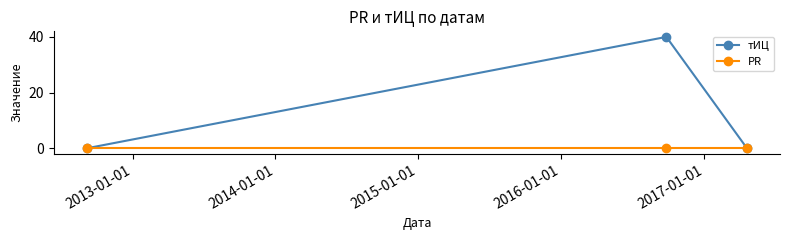

Reading left to right, list all the values displayed in this chart.

тИЦ: 0	40	0
PR: 0	0	0